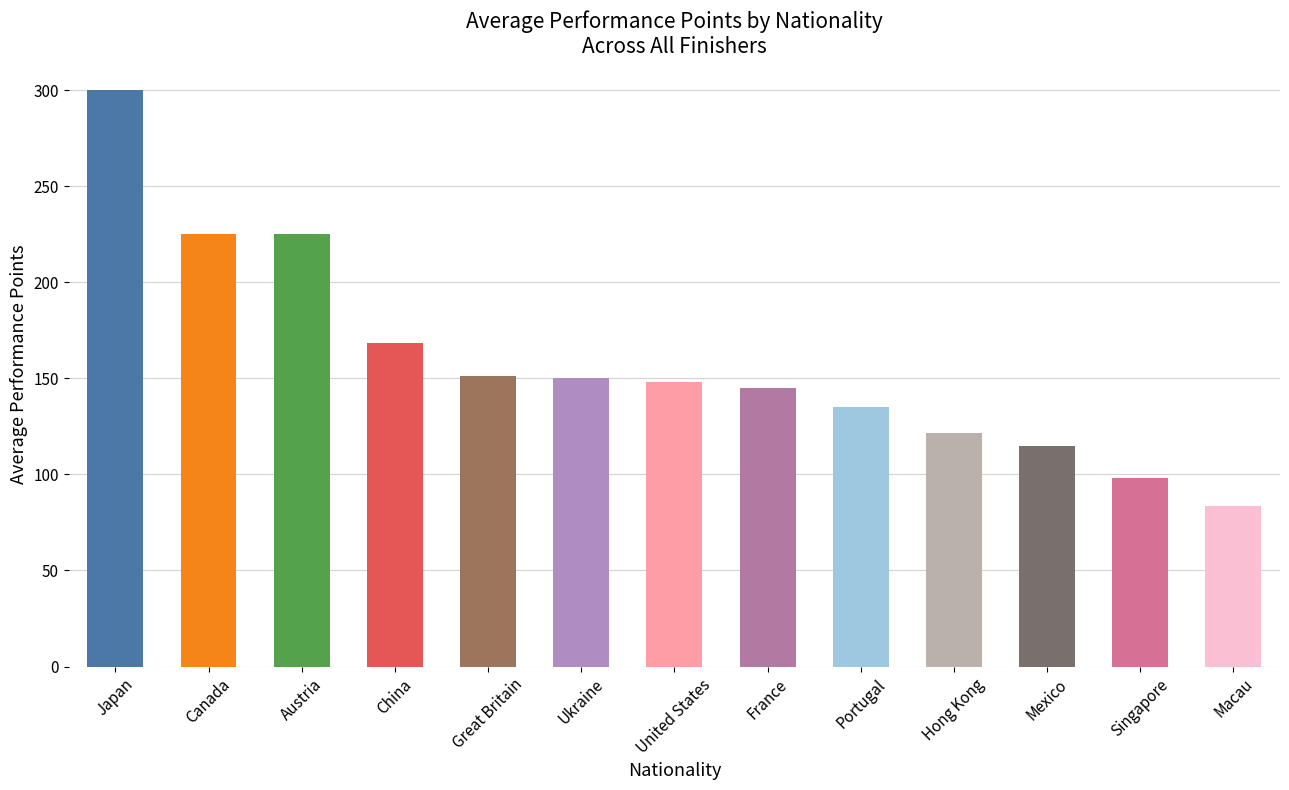

Which category has the highest value across all series?

Japan